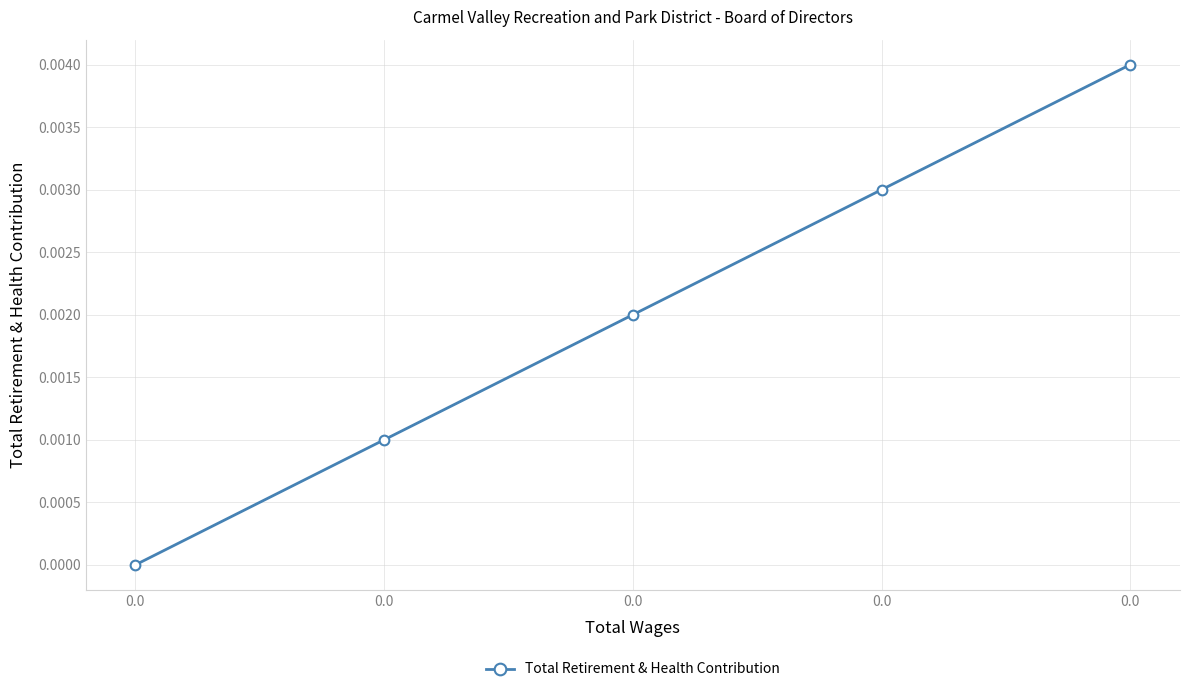

How many data points are above 0?

4